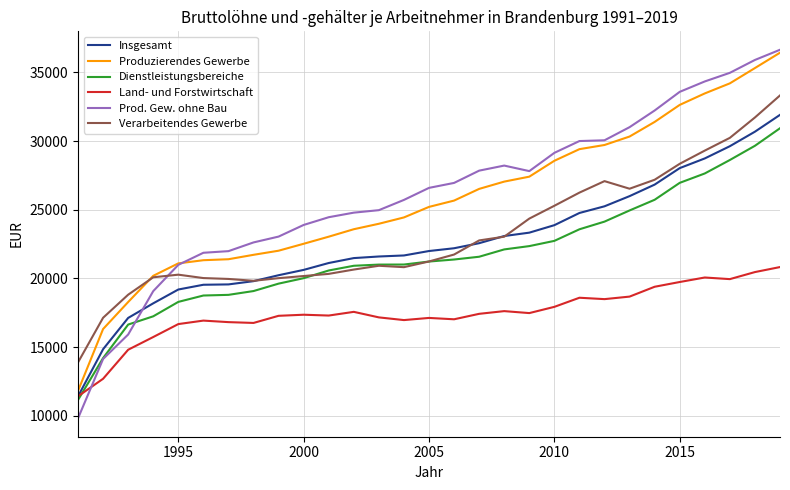

What are all the series names shown in the legend?

Insgesamt, Produzierendes Gewerbe, Dienstleistungsbereiche, Land- und Forstwirtschaft, Prod. Gew. ohne Bau, Verarbeitendes Gewerbe